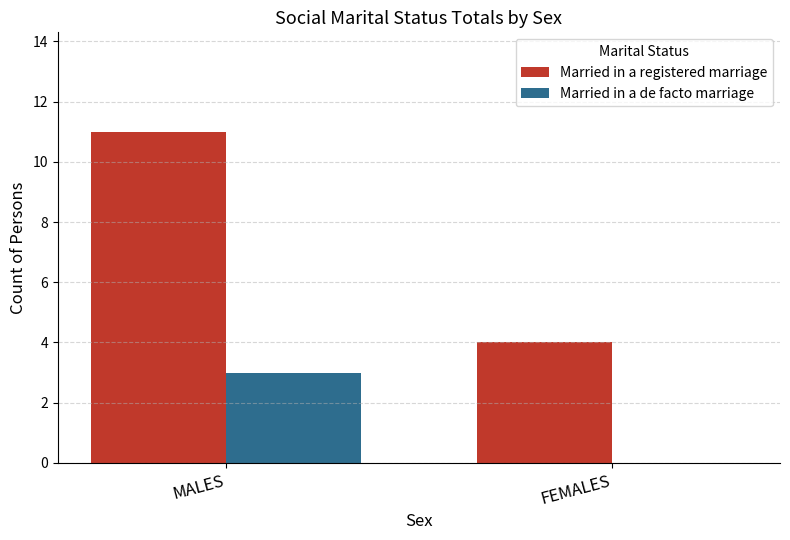

The Married in a de facto marriage series shows 5 at MALES. True or false?

False